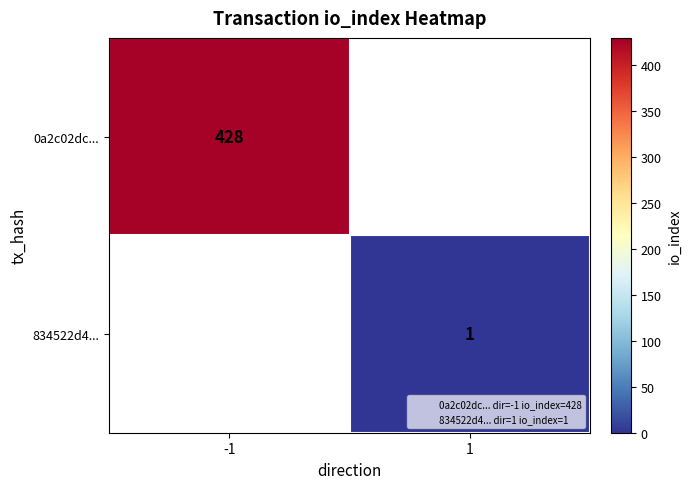

What is the maximum value shown in the chart?

428.0